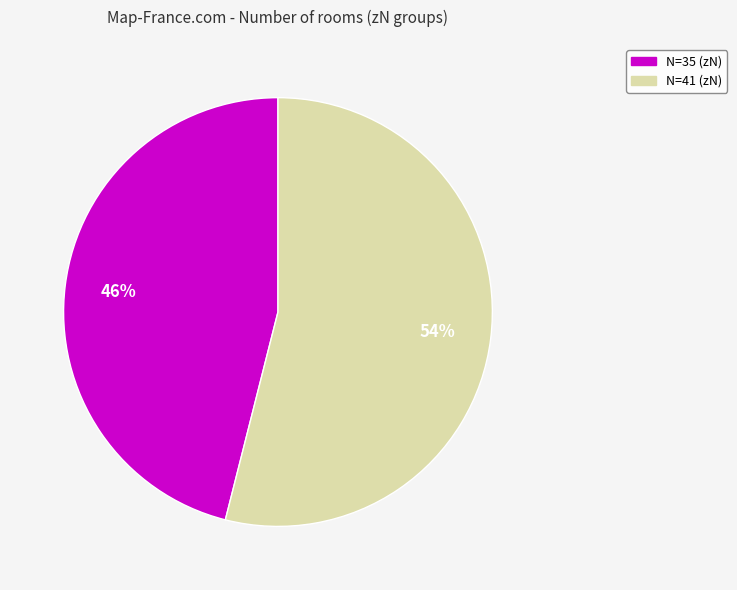

Combined, do N=35 (zN) and N=41 (zN) account for over 50%?

Yes